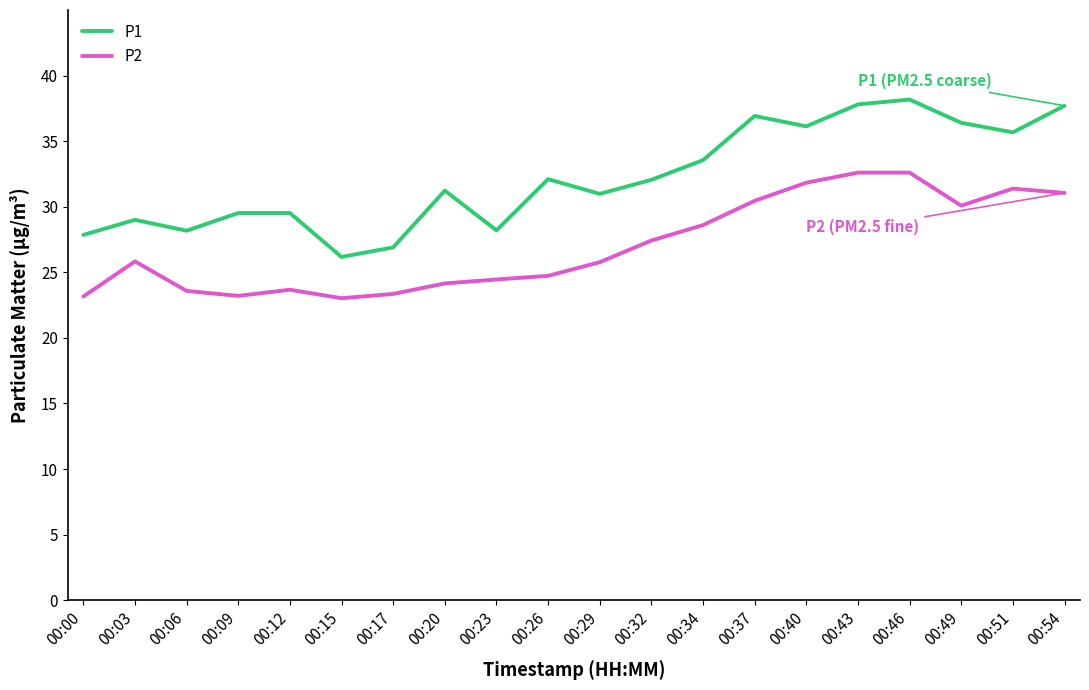

Is it true that P2 equals 16.1 at 00:43?

False